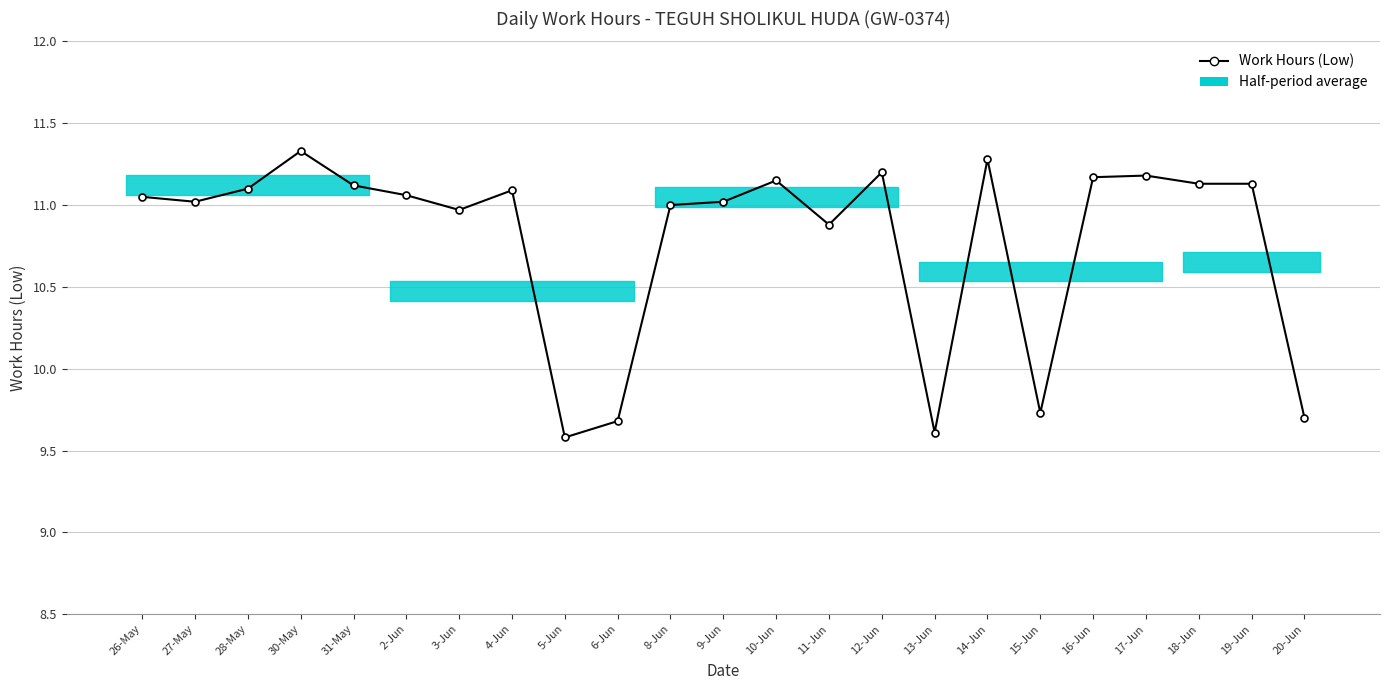

What is the label of the 5th point from the left?

31-May